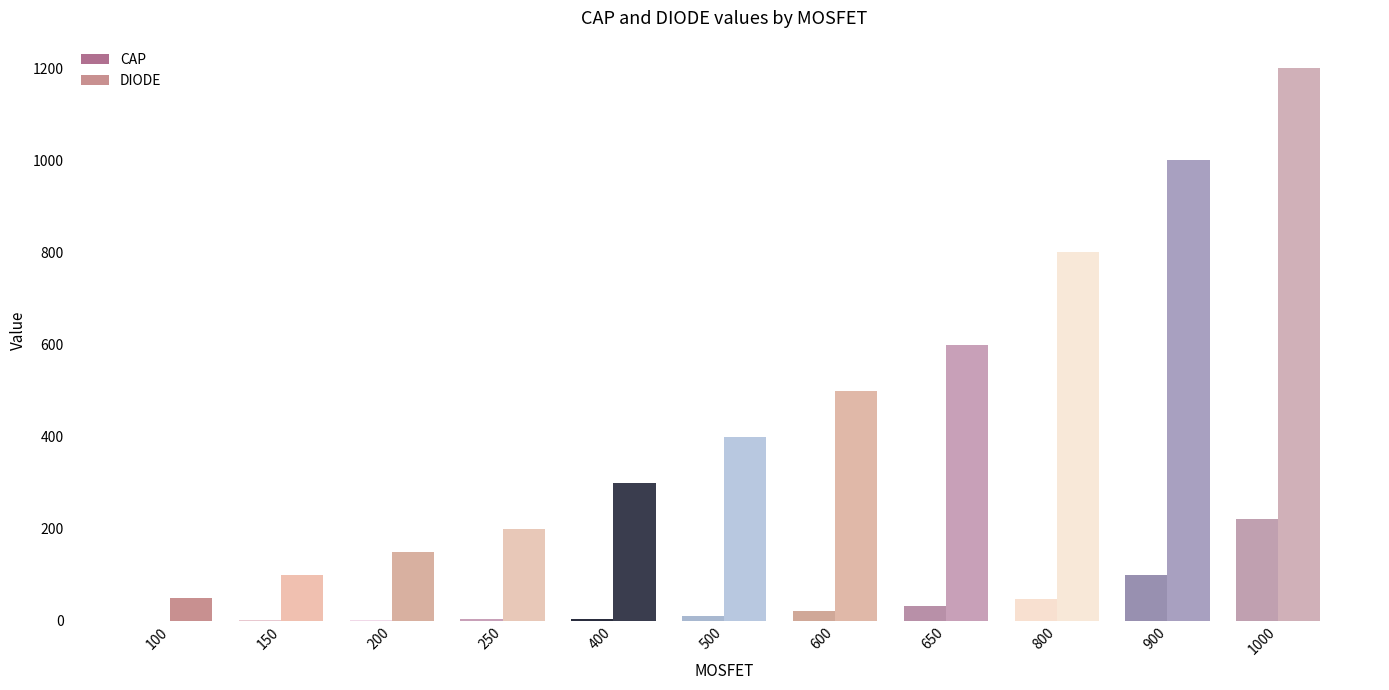

At which category is the sum across all series the highest?

1000